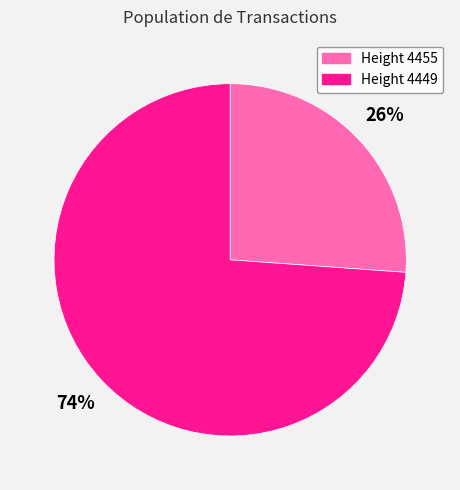

What is the smallest slice in the pie chart?

Height 4455